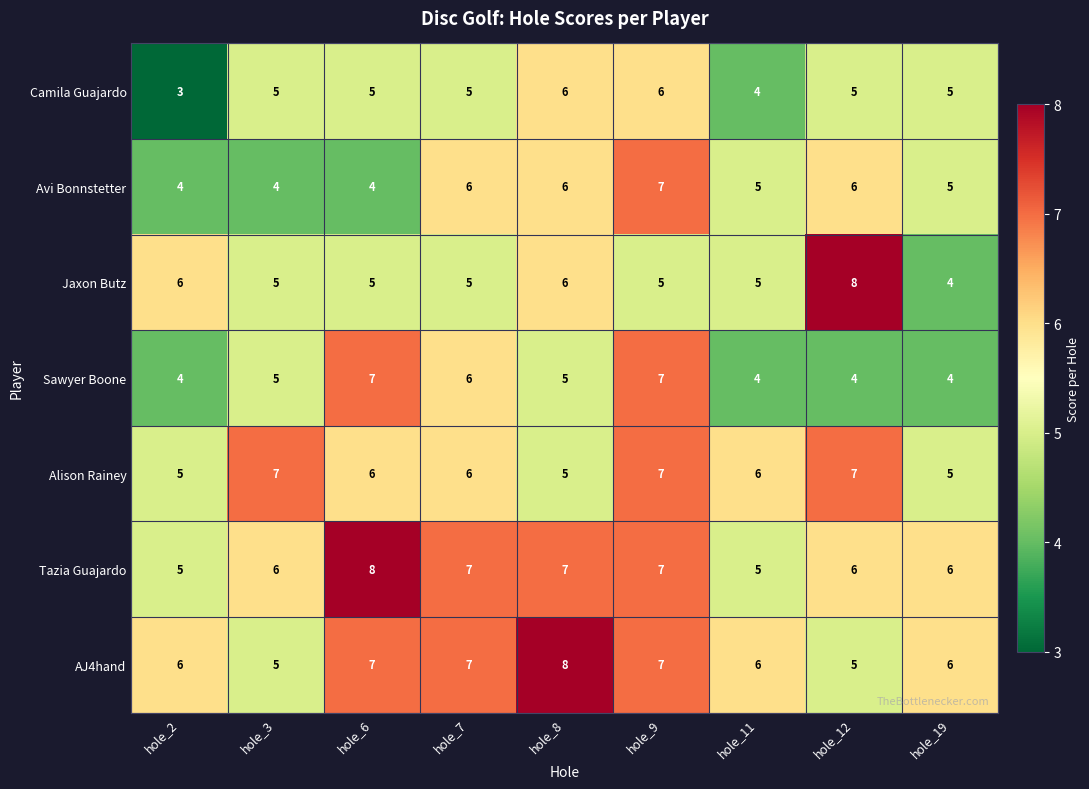

What is the sum of the AJ4hand values at hole_11 and hole_8?

14